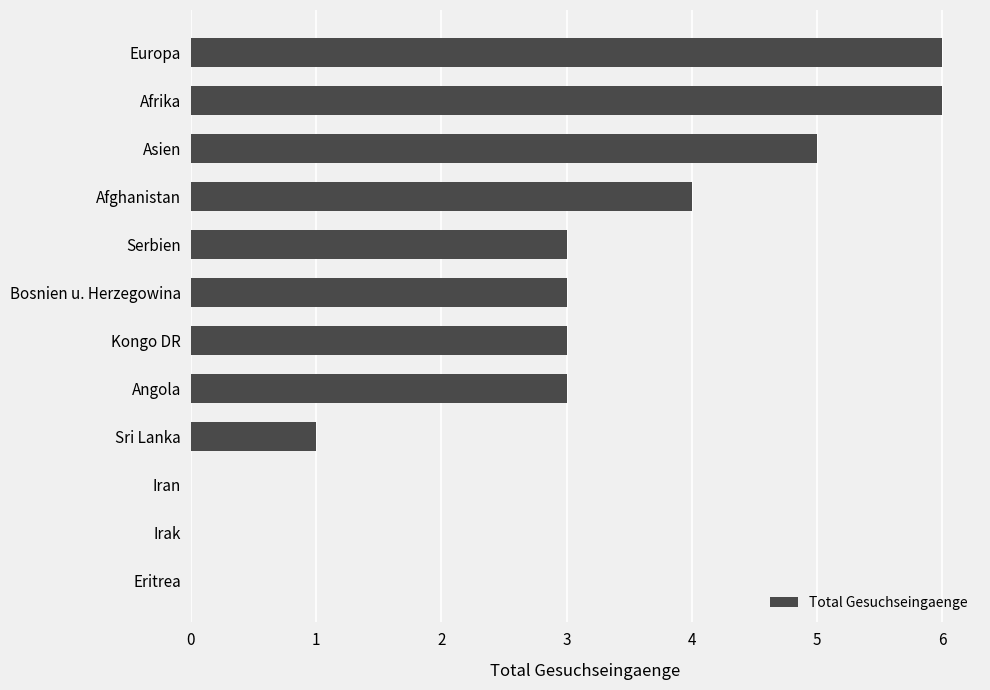

Count the number of data series in this chart.

1